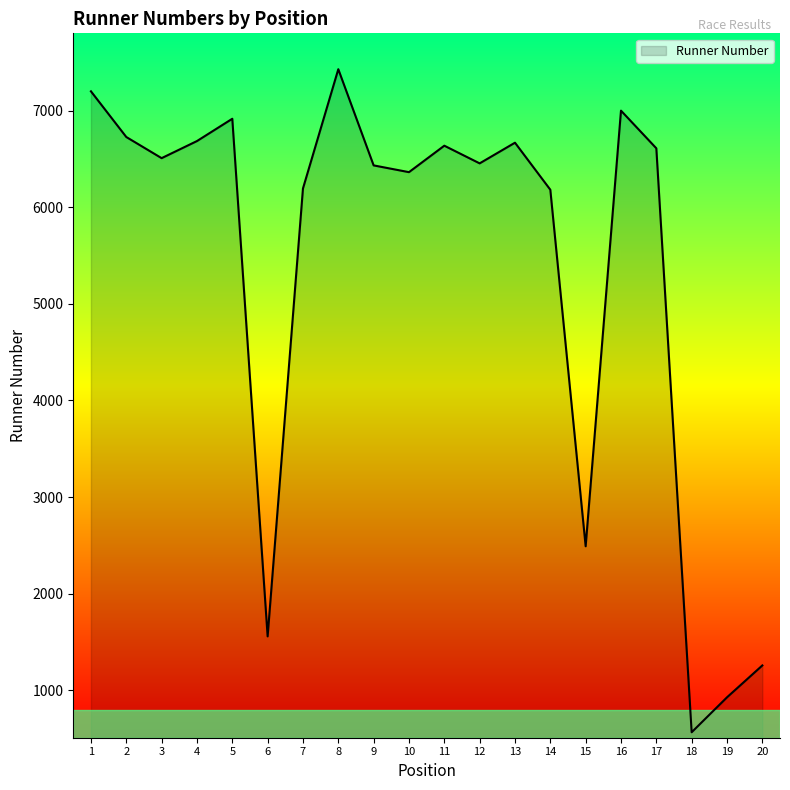

How many interior local valleys (lower than both neighbors) does the data have?

6